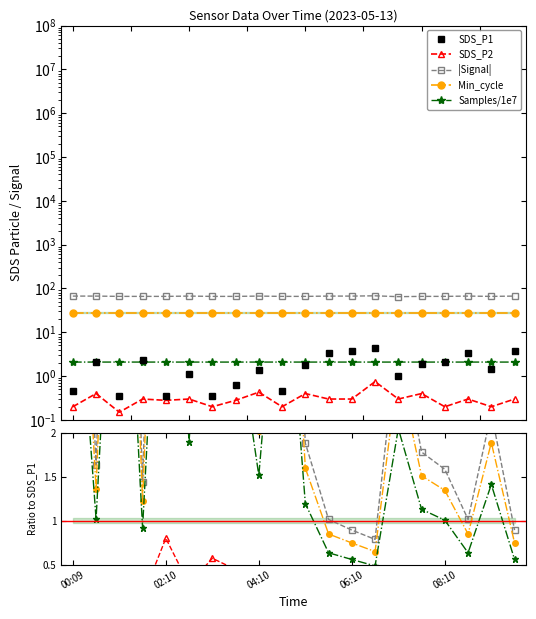

What are all the series names shown in the legend?

SDS_P1, SDS_P2, |Signal|, Min_cycle, Samples/1e7